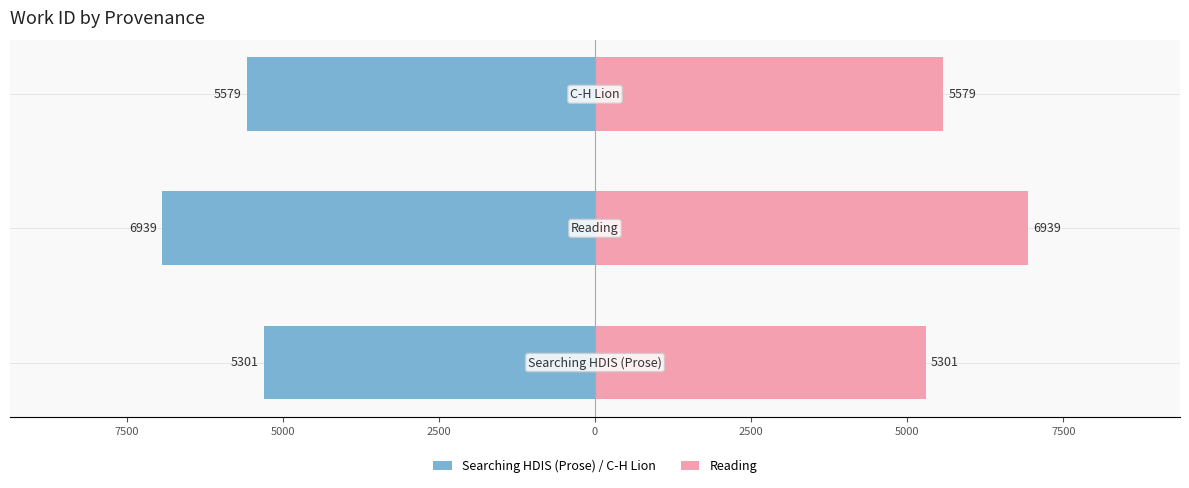

Does the chart contain stacked bars?

No